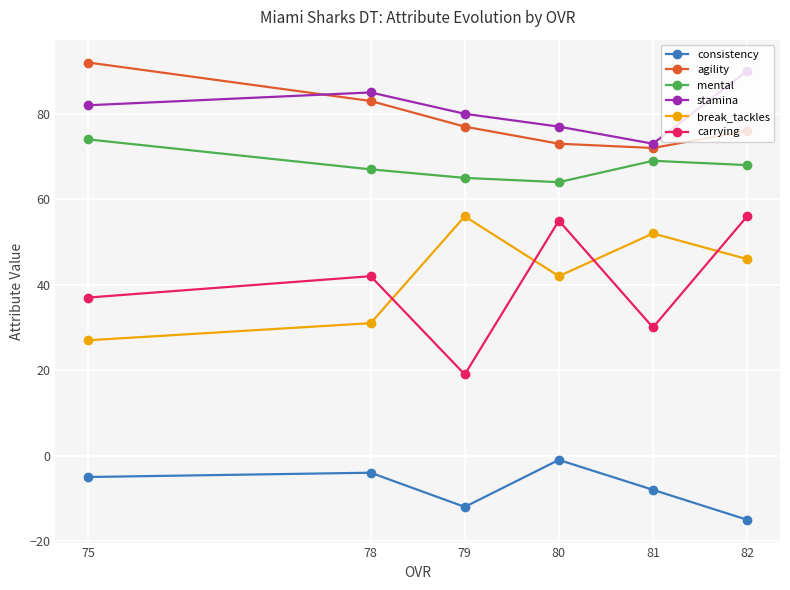

True or false: agility has a value of 128 at 78.

False